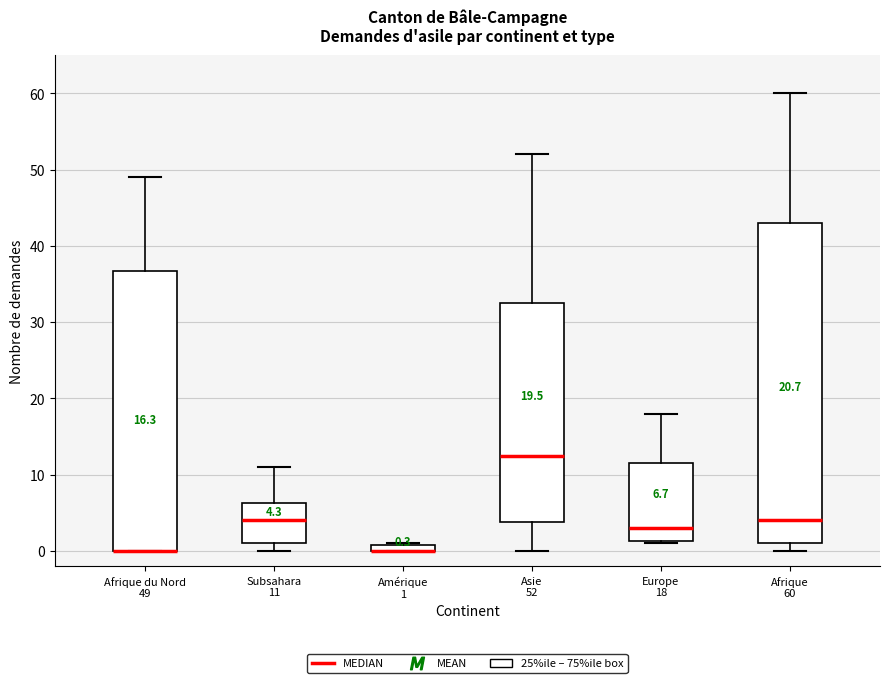

Which box is the tallest, from its lower edge to its upper edge?

Afrique 60